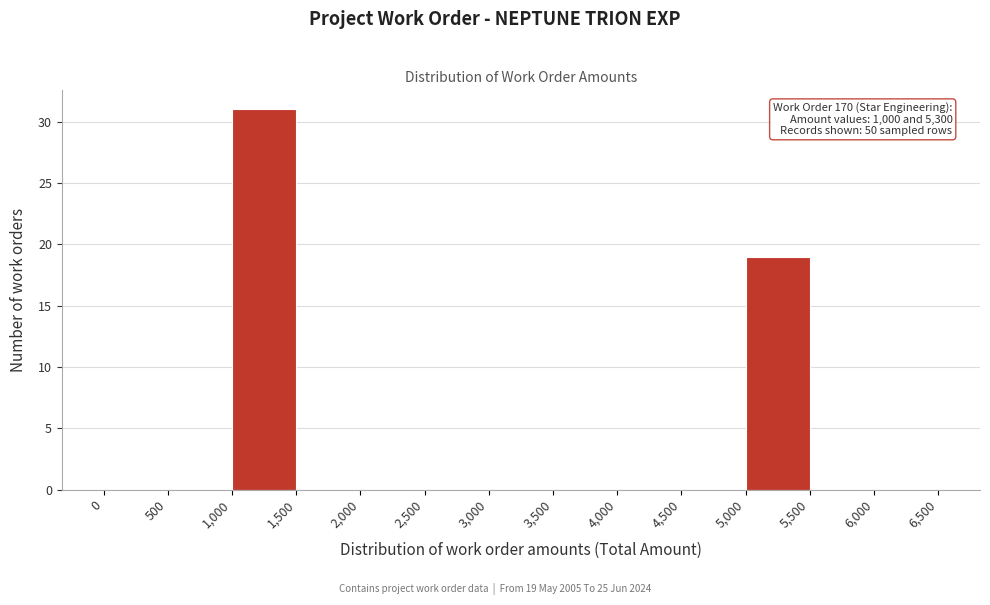

Which range on the x-axis has the tallest bar?

1,000 to 1,500